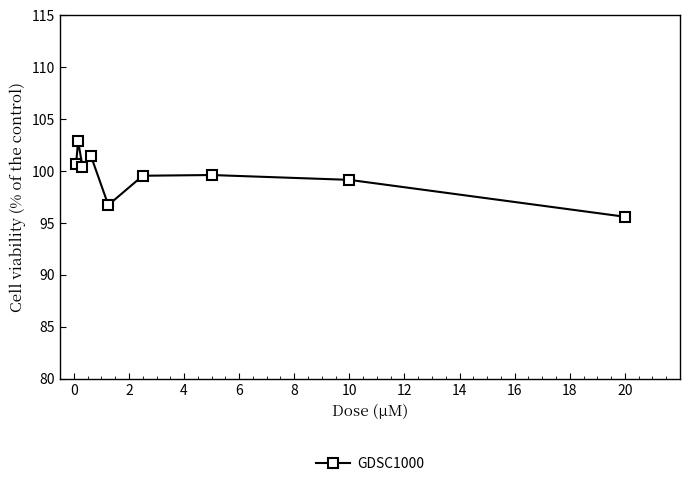

How many data points are above 99?

7